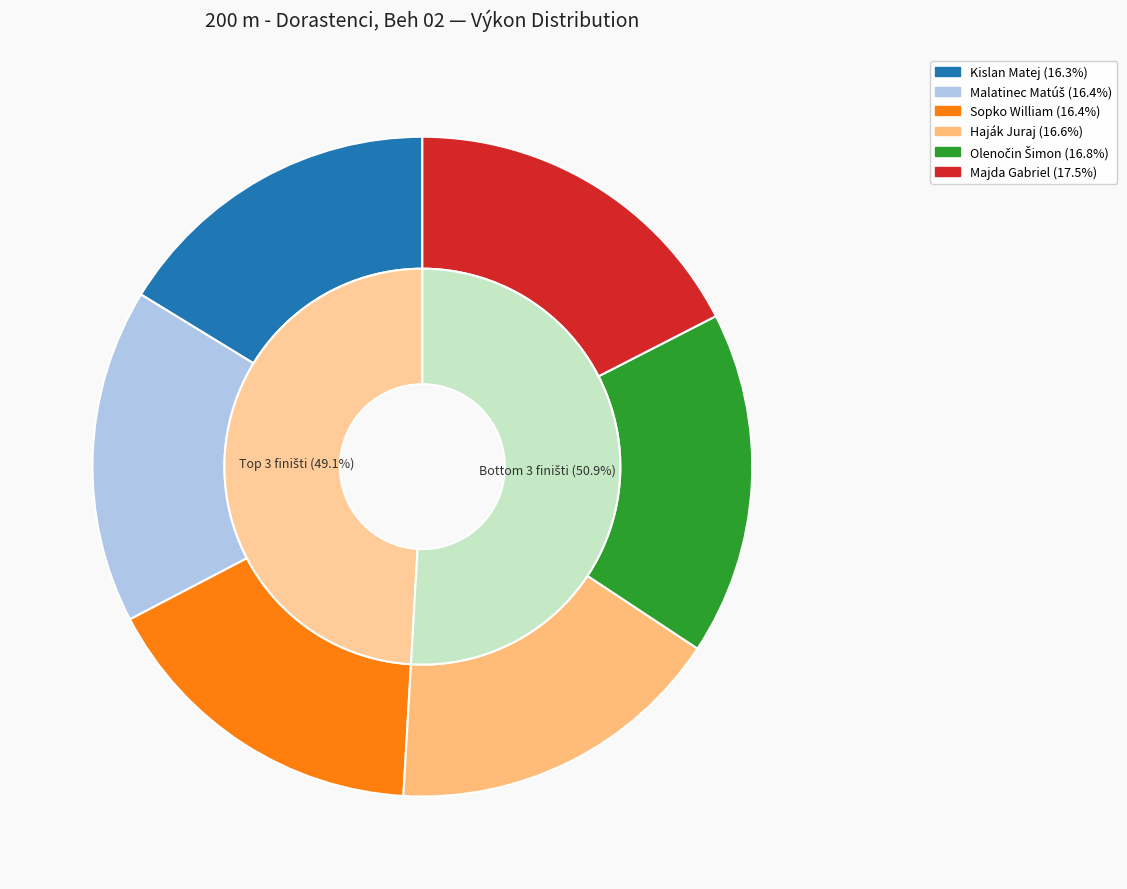

Combined, what portion of the pie is Sopko William and Malatinec Matúš?

32.8%